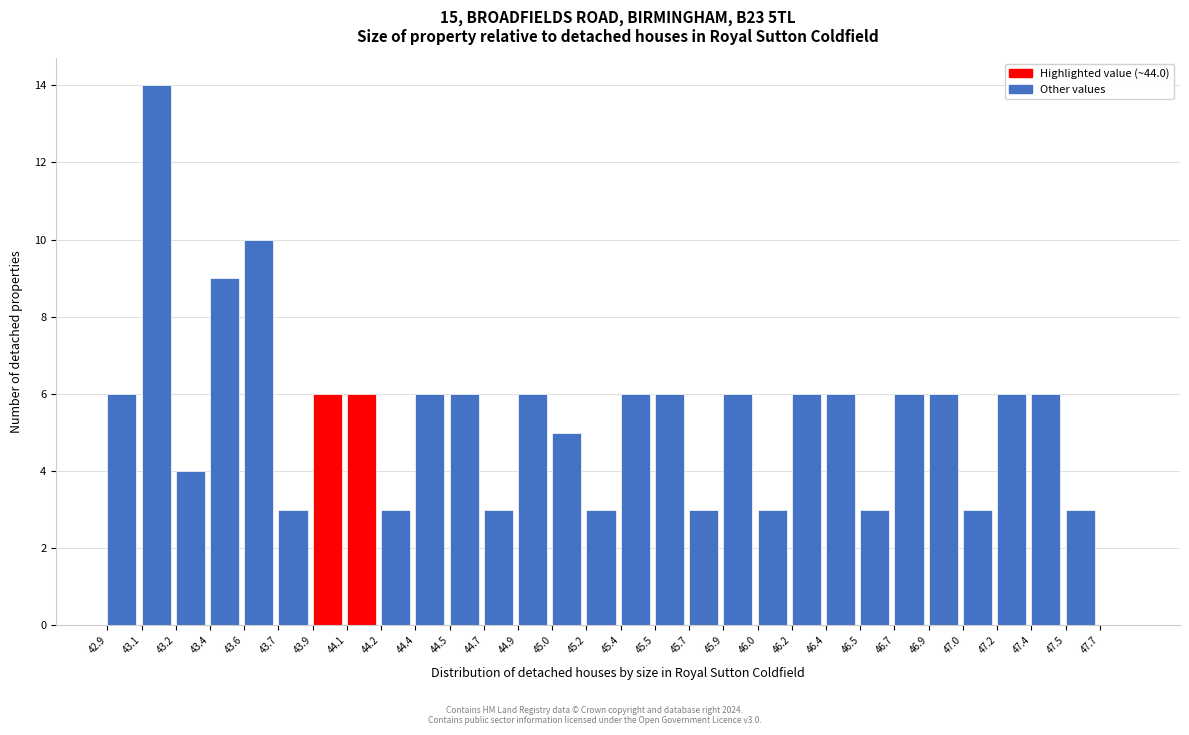

What is the height of the bar covering 46.530 to 46.695 on the x-axis? Neither the bar edges nor the heights are printed on the chart, so give them approximately, as read against the axes.

3